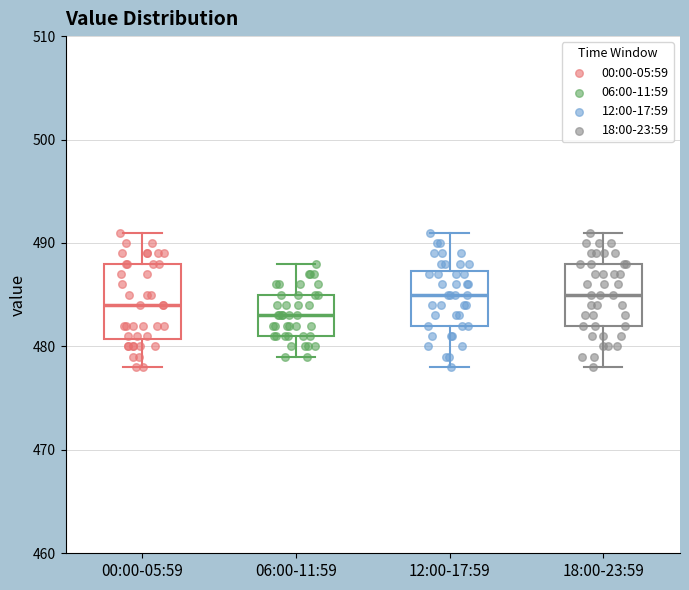

Reading left to right, transcribe this box plot: for each box, give where its median line is, the range the box spans, and where its two whiskers end, as read against the y-axis. The values are not printed on the chart, so give them approximately, as read against the axis.

00:00-05:59: median 484, box 481 to 488, whiskers 478 to 491
06:00-11:59: median 483, box 481 to 485, whiskers 479 to 488
12:00-17:59: median 485, box 482 to 487, whiskers 478 to 491
18:00-23:59: median 485, box 482 to 488, whiskers 478 to 491